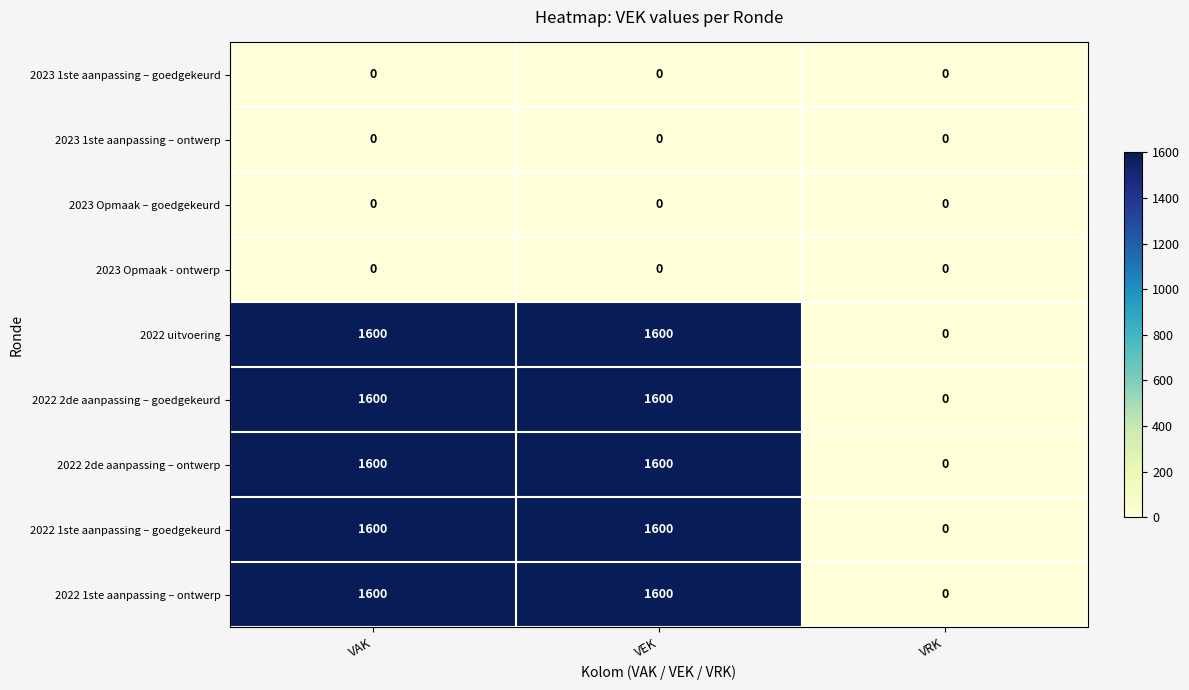

What is the maximum value for 2022 2de aanpassing – goedgekeurd?

1600